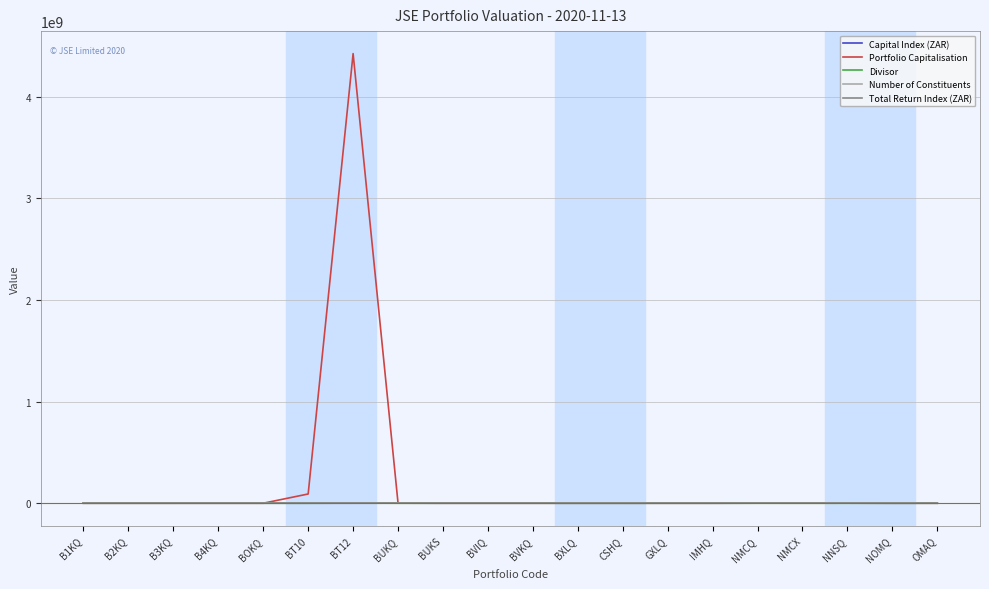

True or false: Total Return Index (ZAR) and Number of Constituents intersect in this chart.

False